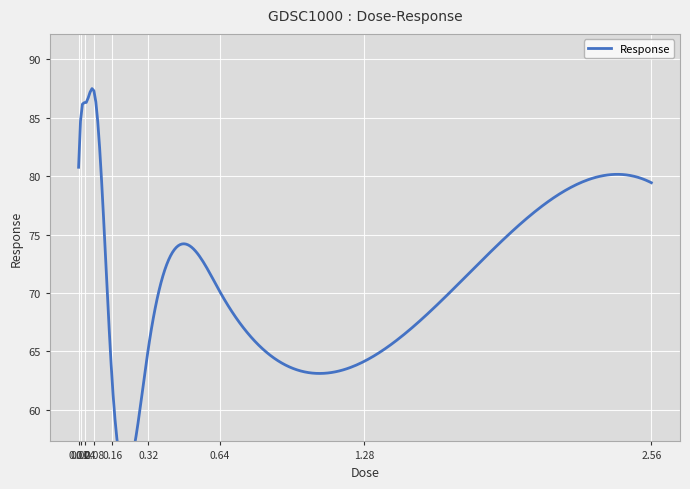

Reading left to right, extract all data points from this chart.

80.8	85.1	86.2	87.2	62.3	65.2	70.1	64.1	79.4